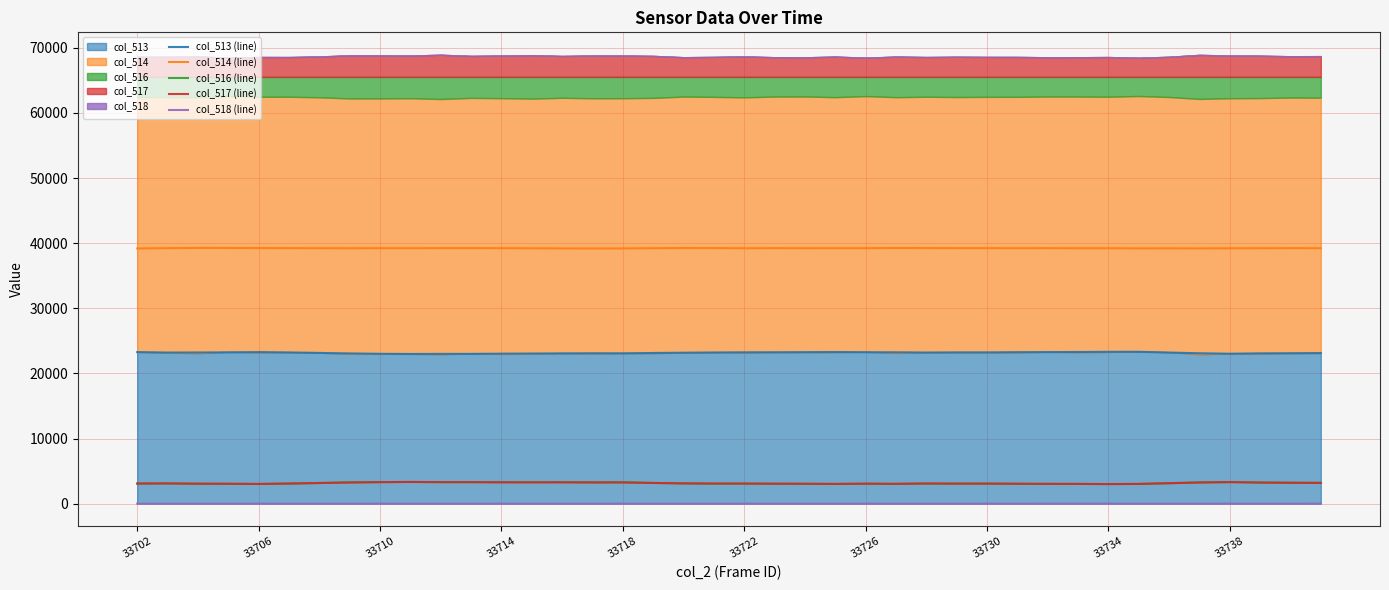

How many data points in col_518 (line) are above 0?

31